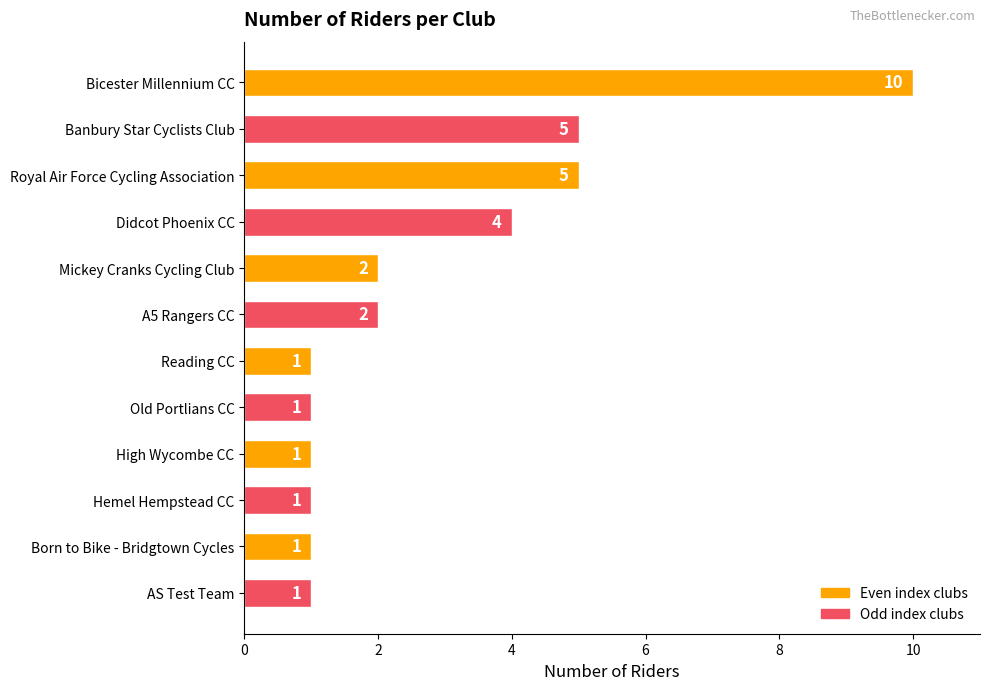

Which label corresponds to the largest value in the chart?

Bicester Millennium CC